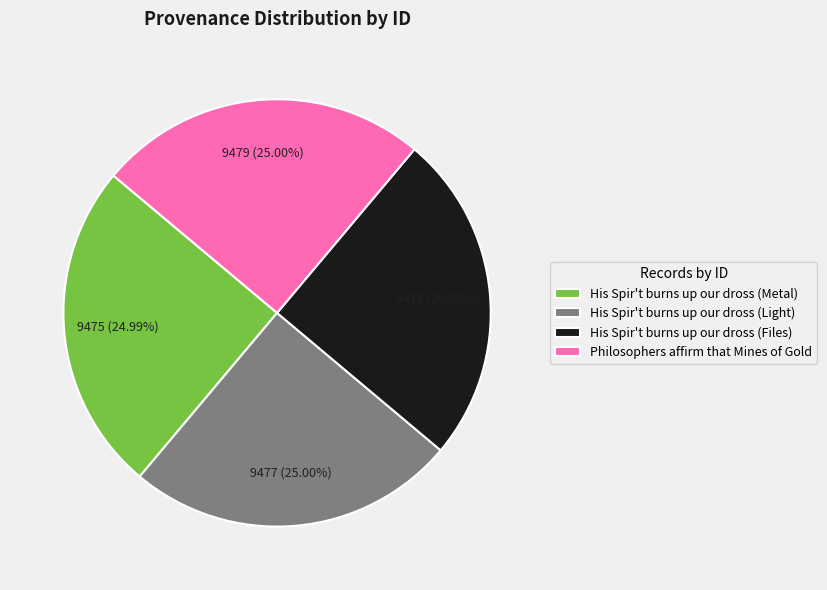

What is the total percentage of His Spir't burns up our dross (Metal) and Philosophers affirm that Mines of Gold?

50.0%